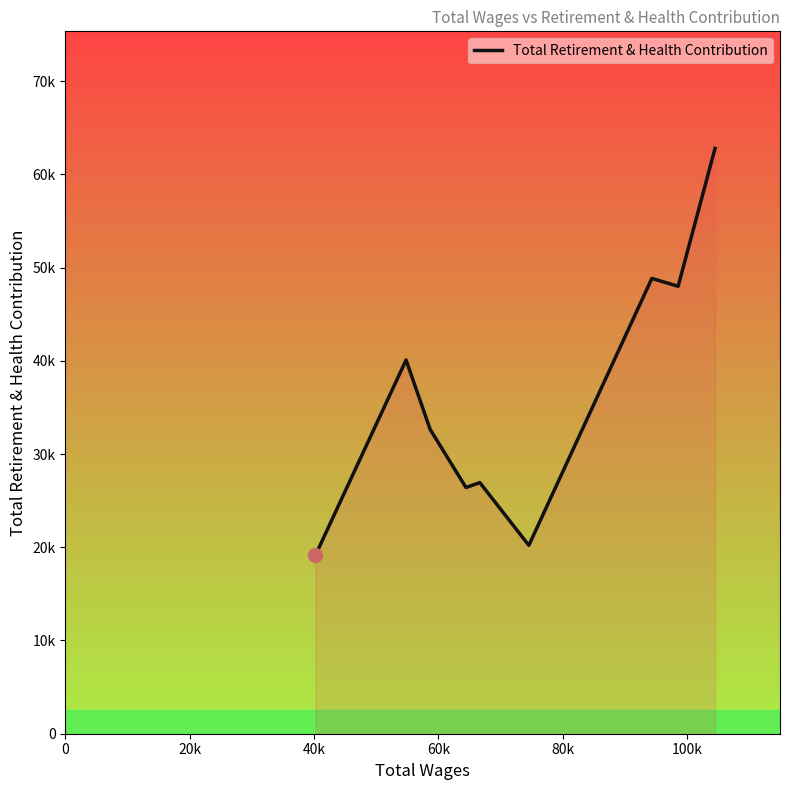

Does the chart have visible grid lines?

No